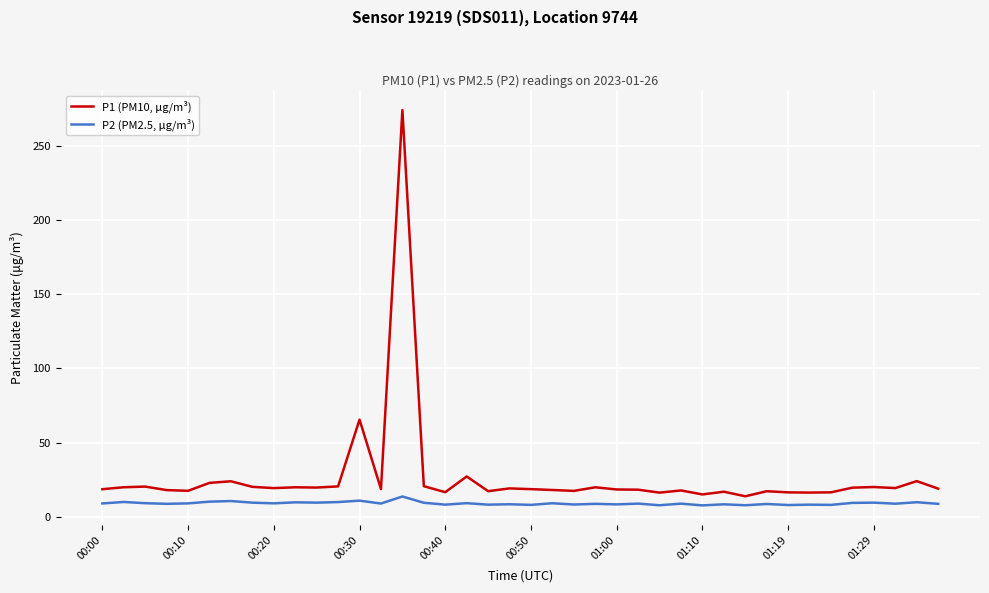

True or false: P2 (PM2.5, μg/m³) and P1 (PM10, μg/m³) cross at least once.

False